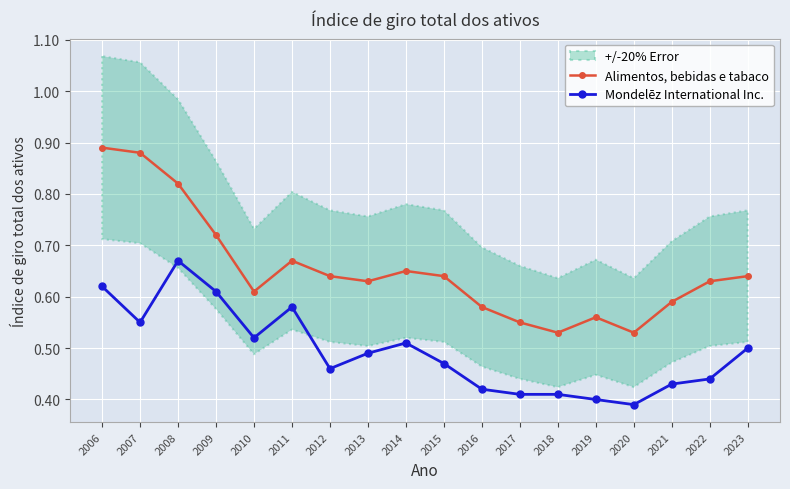

Which label corresponds to the largest value in the chart?

2006